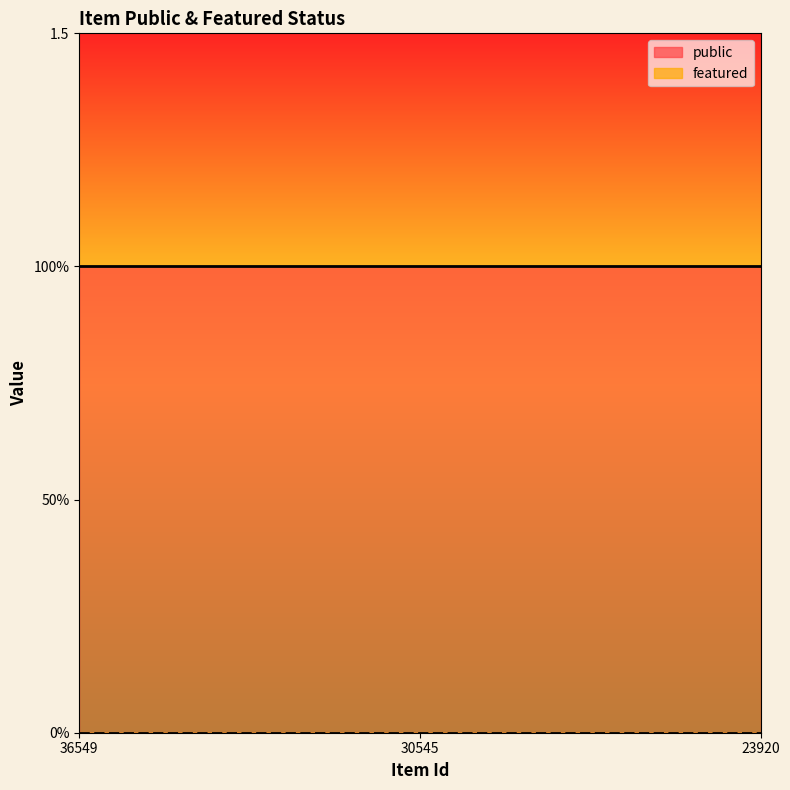

What is the total value across all series at 23920?

1